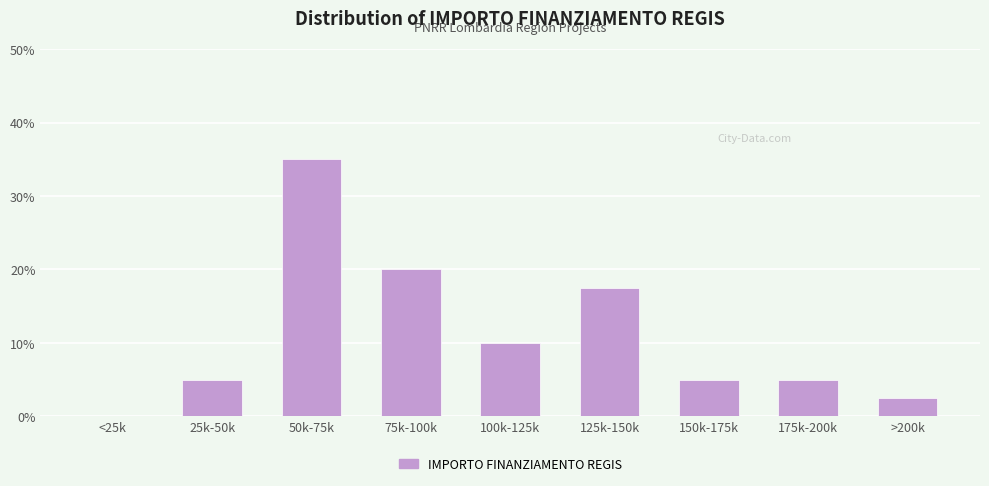

Reading left to right, transcribe all the data shown in this chart.

<25k=0.0	25k-50k=5.0	50k-75k=35.0	75k-100k=20.0	100k-125k=10.0	125k-150k=17.5	150k-175k=5.0	175k-200k=5.0	>200k=2.5